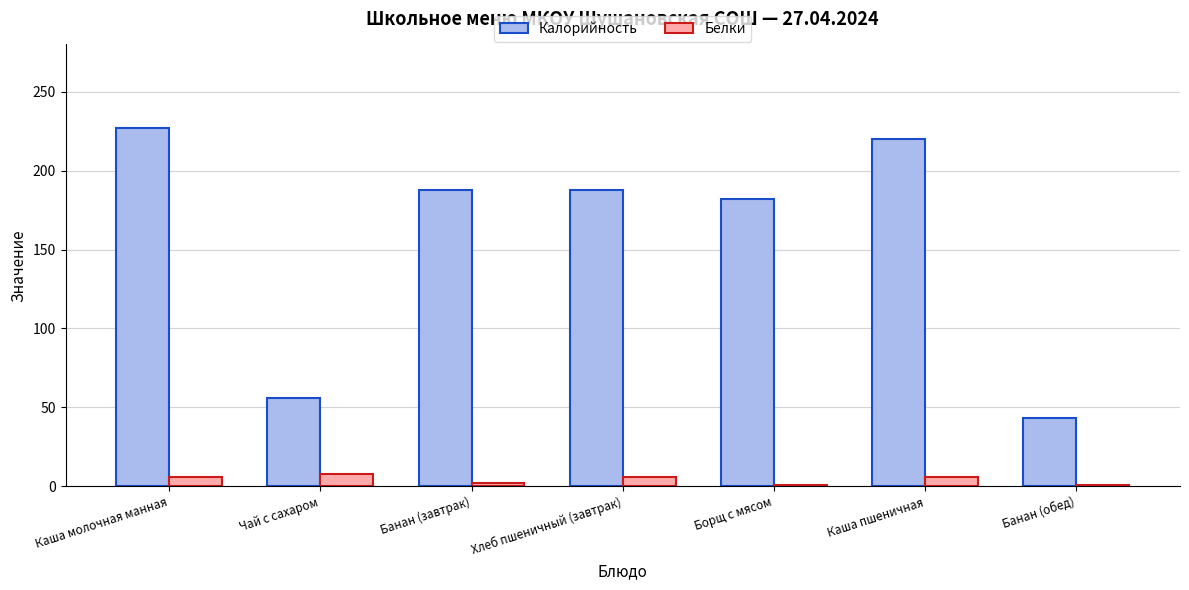

What is the minimum value for Калорийность?

43